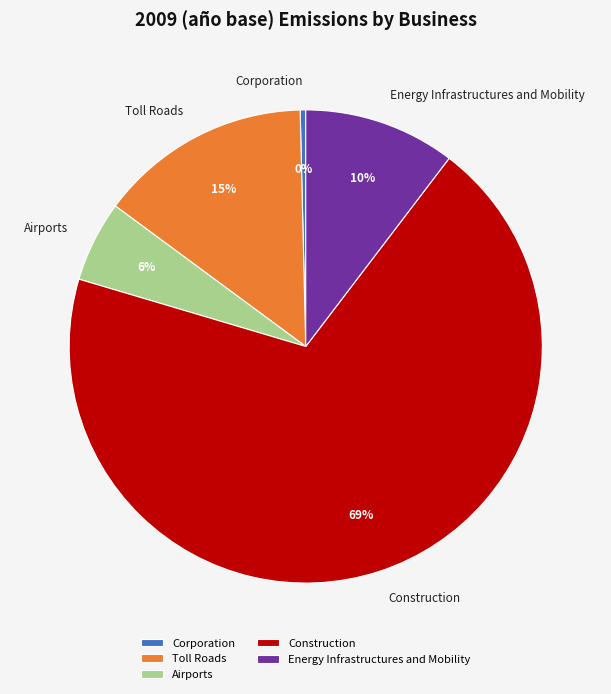

Combined, do Energy Infrastructures and Mobility and Toll Roads account for over 50%?

No